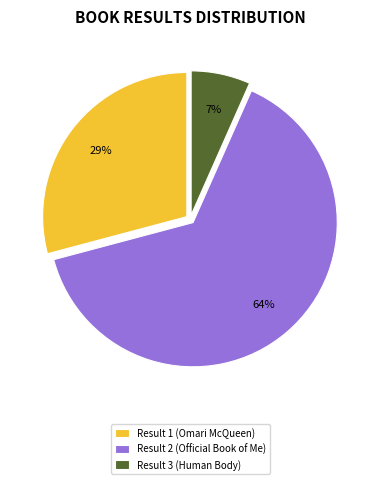

To the nearest percent, what is the average slice percentage?

33%